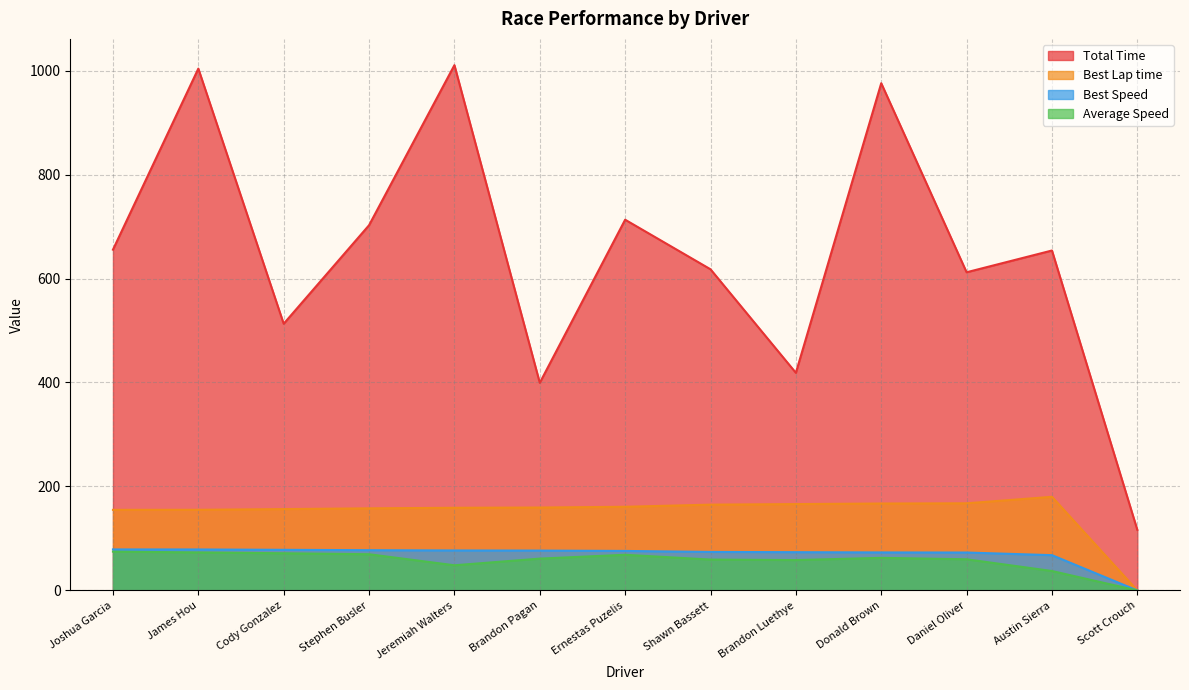

Where is Best Lap time nearest to the value 90?

Joshua Garcia